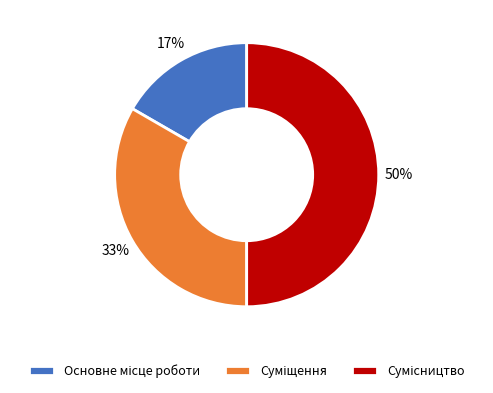

To the nearest percent, what is the average slice percentage?

33%